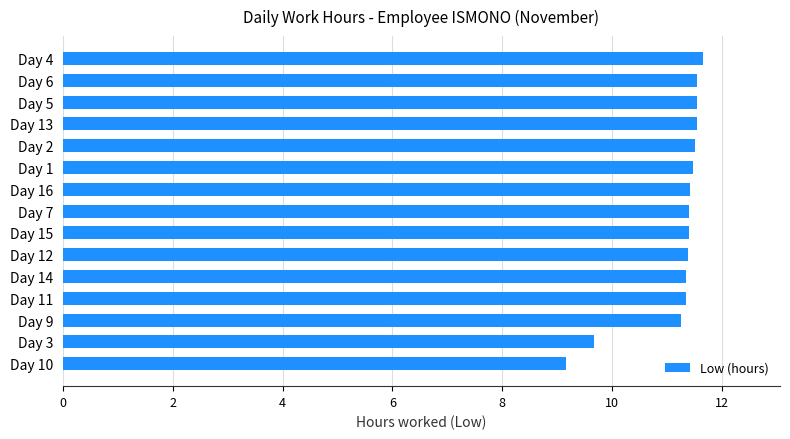

What is the greatest value displayed?

11.7